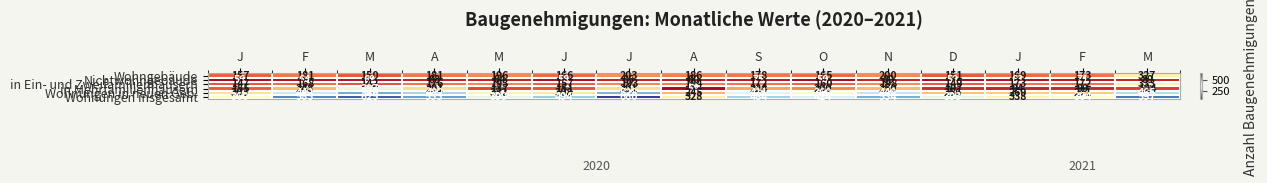

At which category is the sum across all series the highest?

J